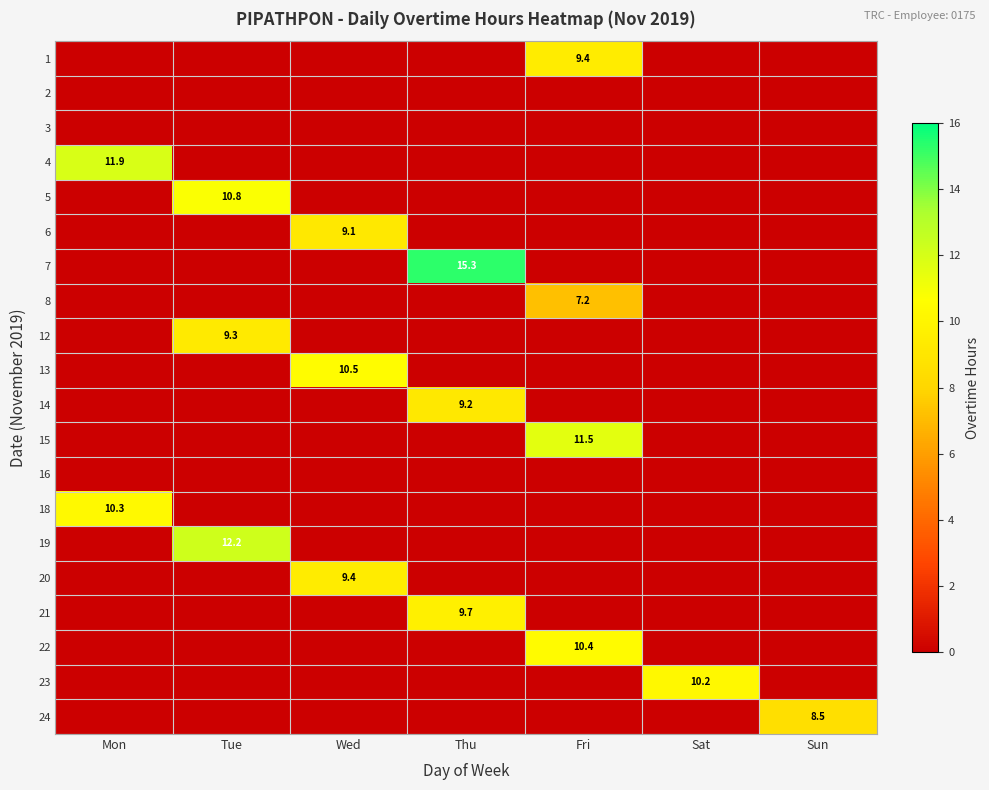

The value of 4 at Mon is 19.4. True or false?

False